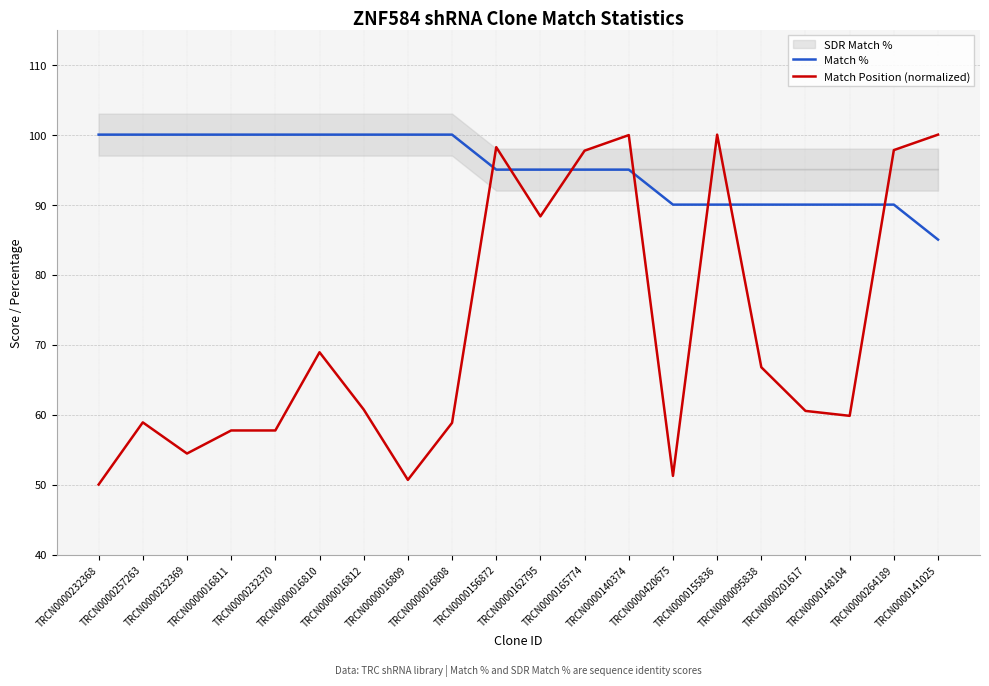

At which label does Match % reach its minimum?

TRCN0000141025